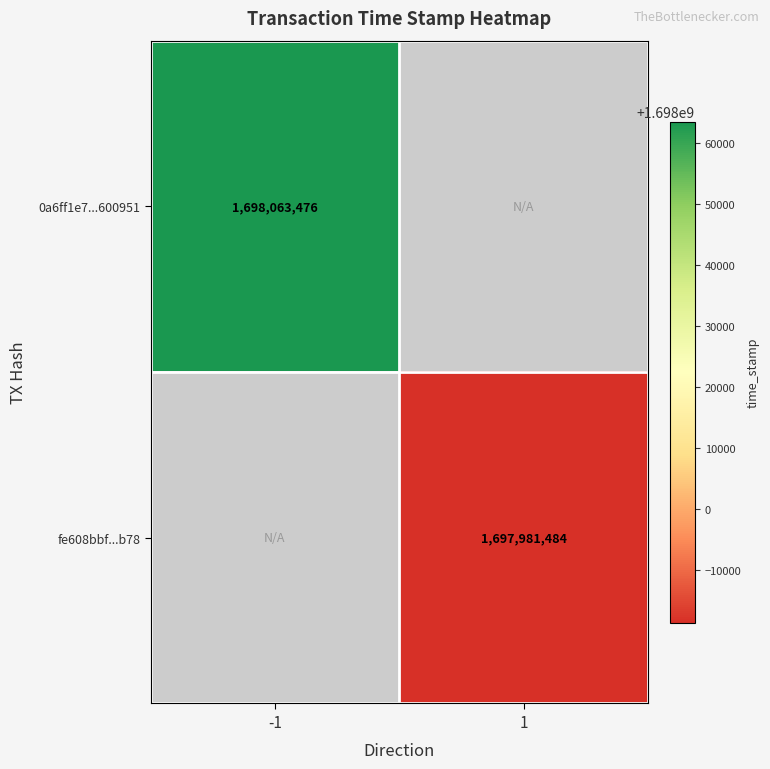

The 0a6ff1e7...600951 series shows 1698063476 at -1. True or false?

True